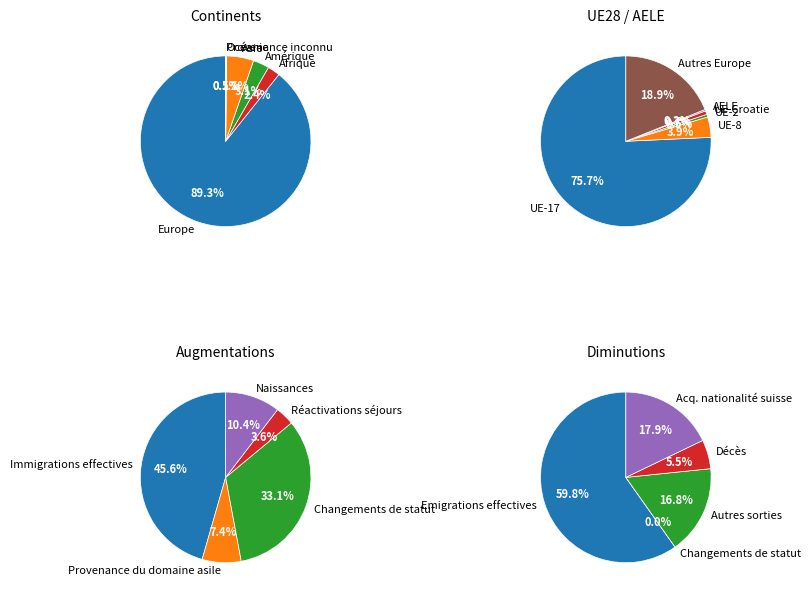

To the nearest percent, what percentage of the pie is Europe?

89%